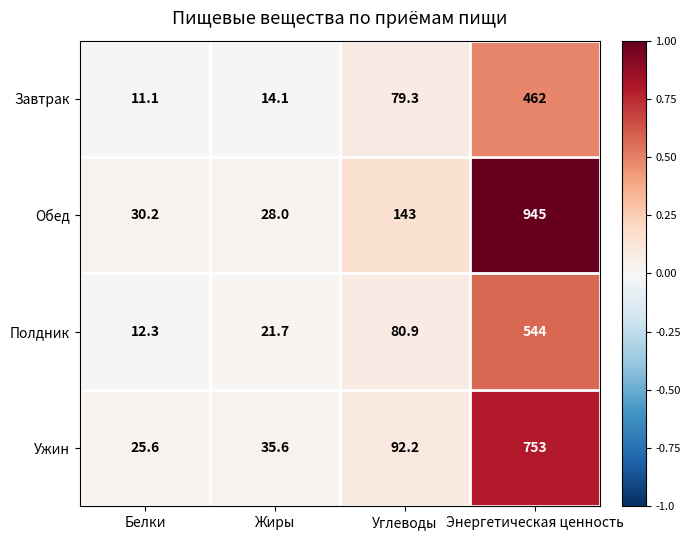

The value of Полдник at Углеводы is 80.9. True or false?

True